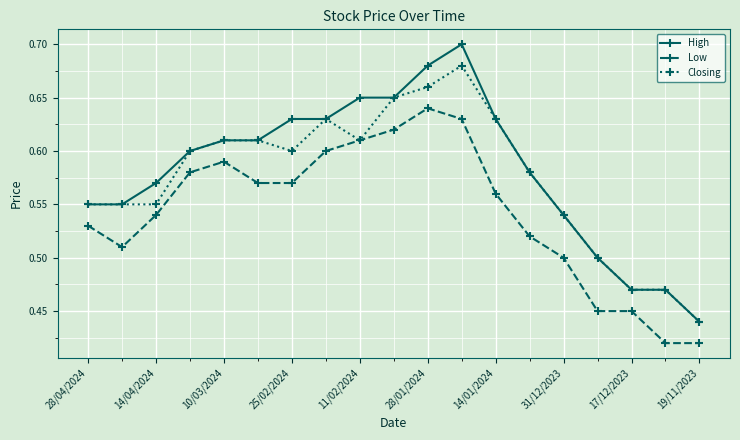

At how many categories does at least one series exceed 0?

19